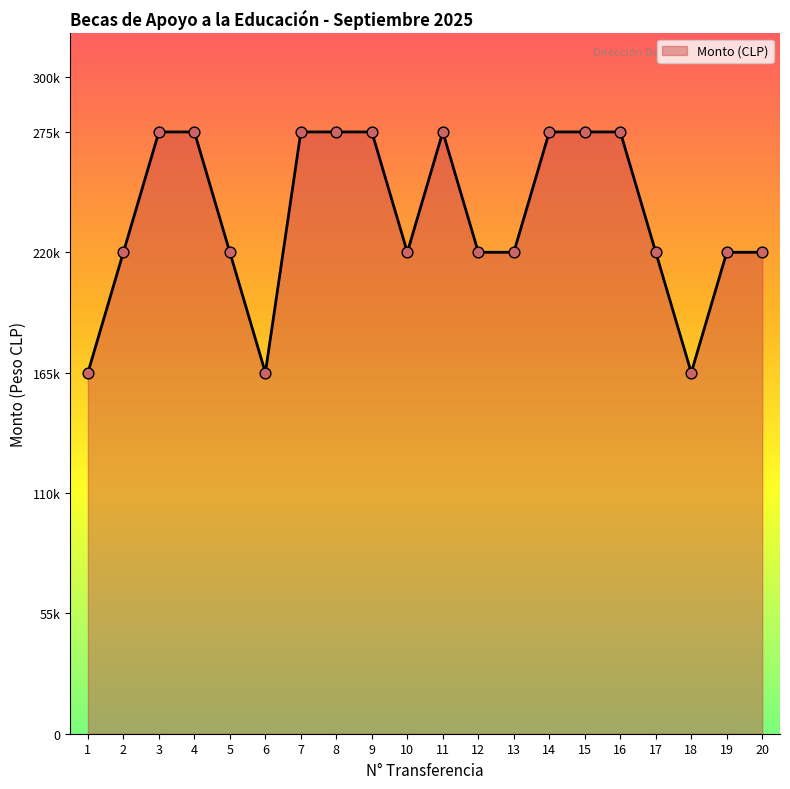

Which has a higher value, 19 or 18?

19